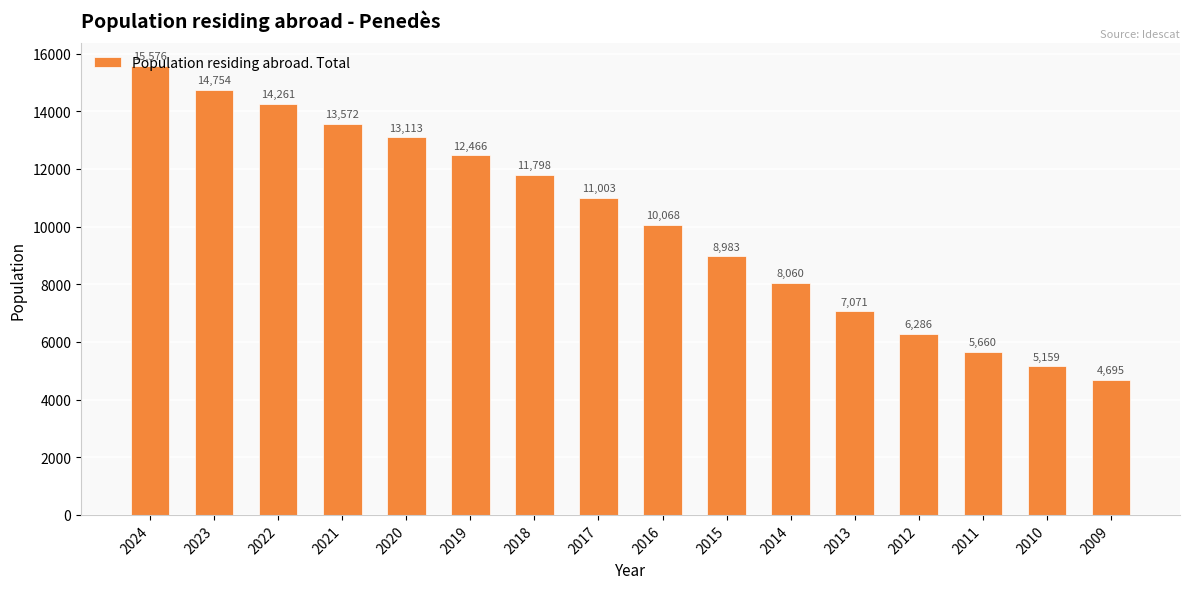

List the labels in order of value, largest first.

2024, 2023, 2022, 2021, 2020, 2019, 2018, 2017, 2016, 2015, 2014, 2013, 2012, 2011, 2010, 2009